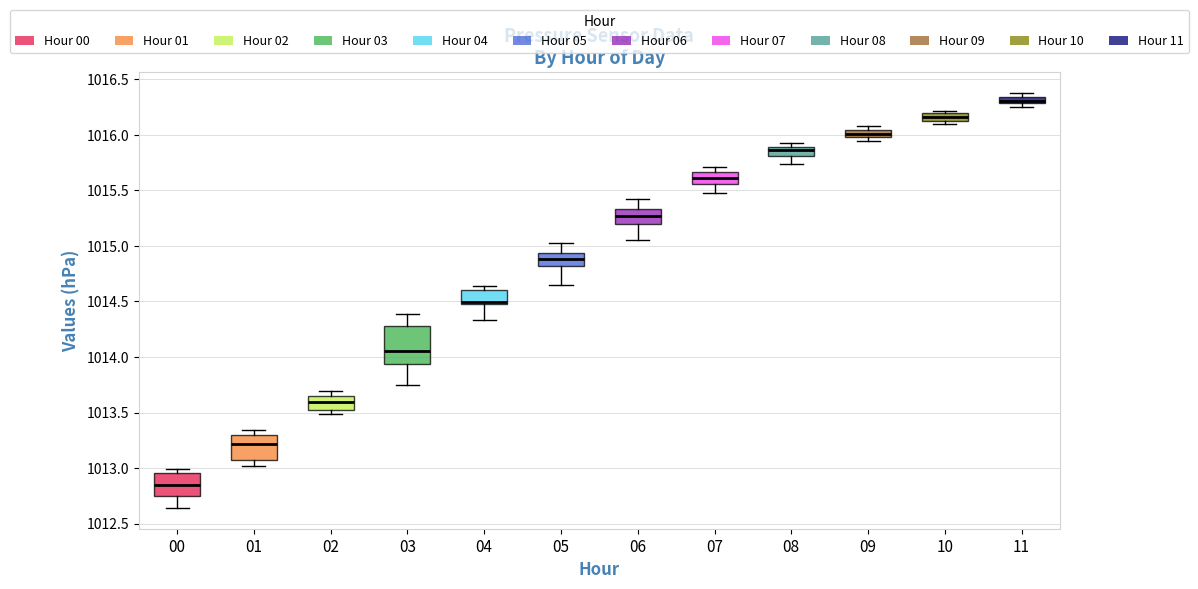

Where is the upper edge of the box at x = 08 on the y-axis? The values are not printed on the chart, so give them approximately, as read against the axis.

1015.90